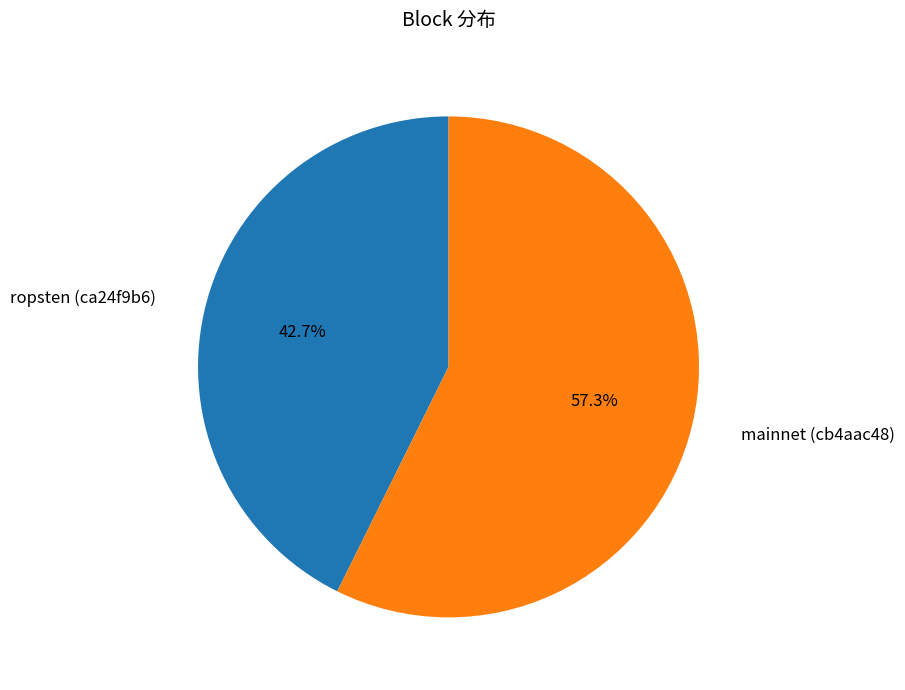

Which slice represents more than half of the pie?

mainnet (cb4aac48)